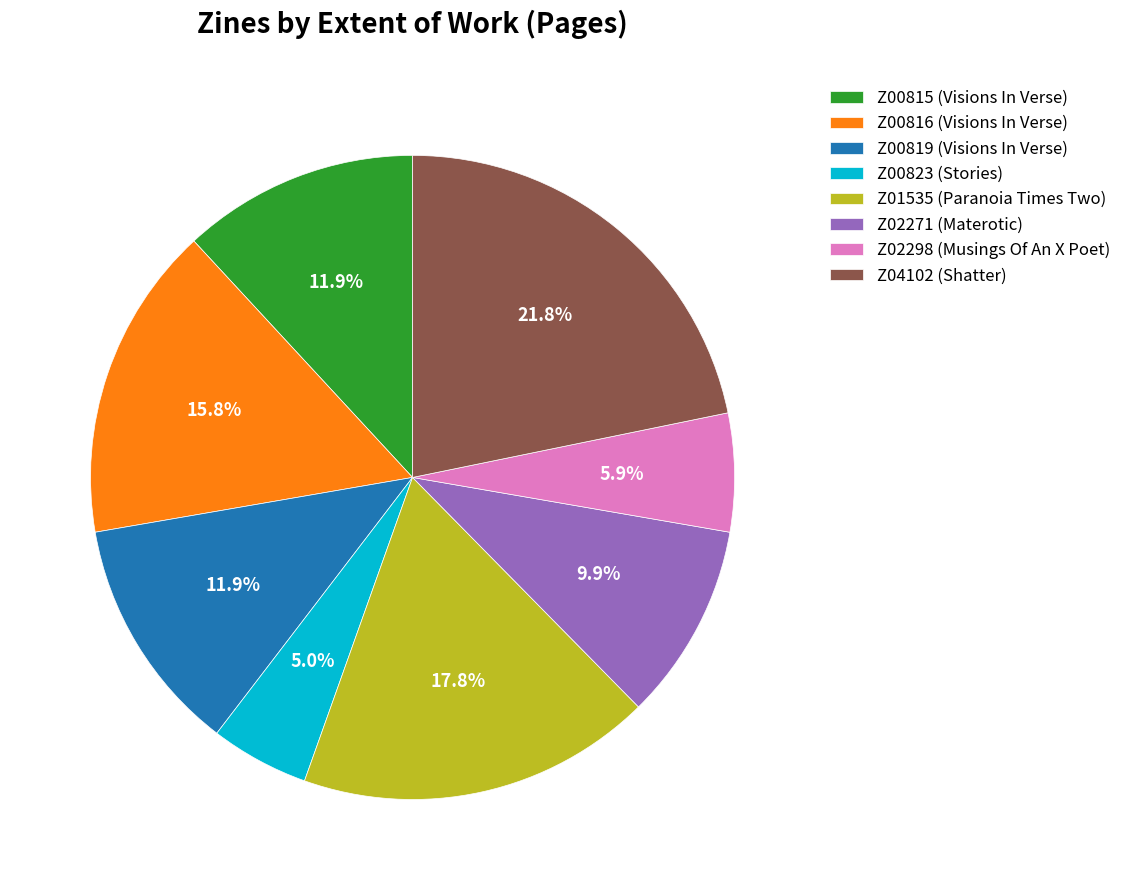

How many slices are in this pie chart?

8